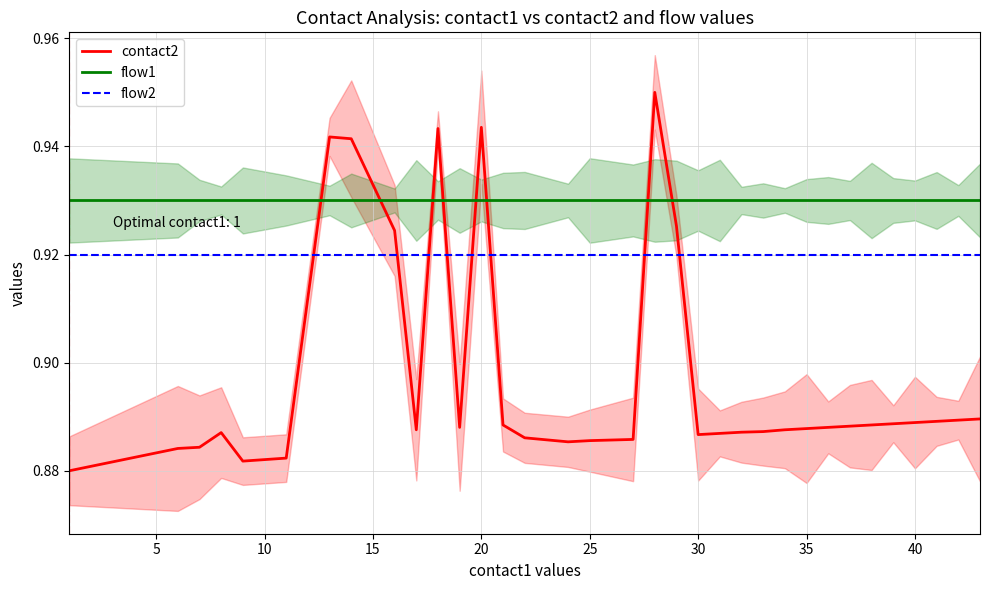

True or false: flow2 has more than 2 points higher than both neighbors.

False